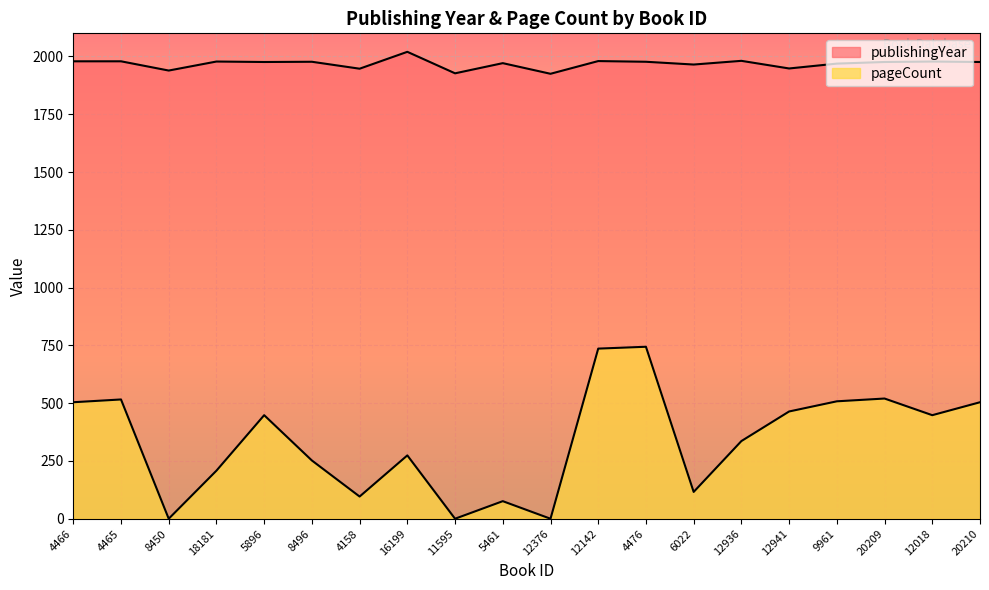

True or false: publishingYear and pageCount intersect in this chart.

False